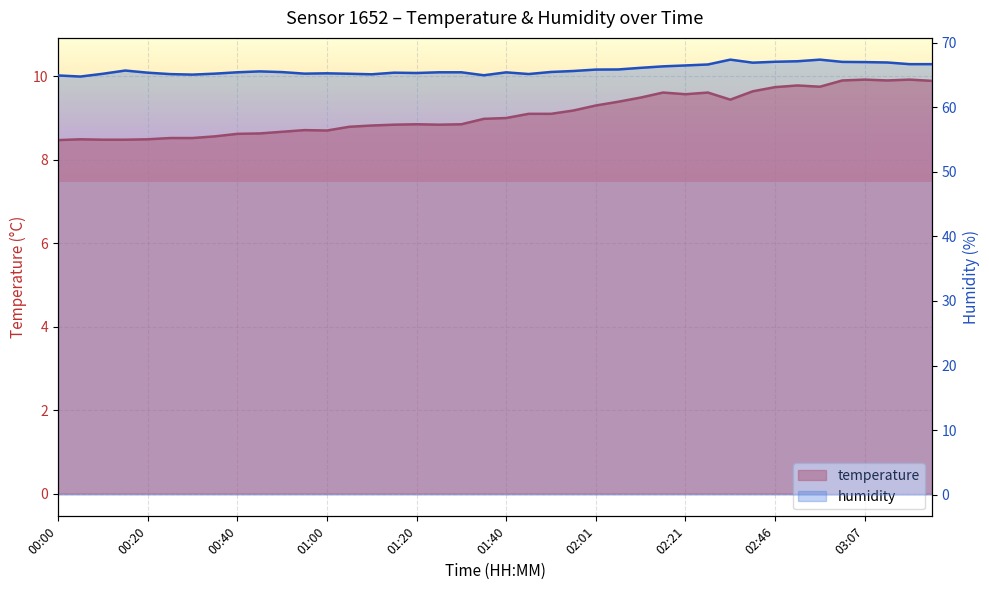

What is the spread (max minus min) of values at 19?

56.0